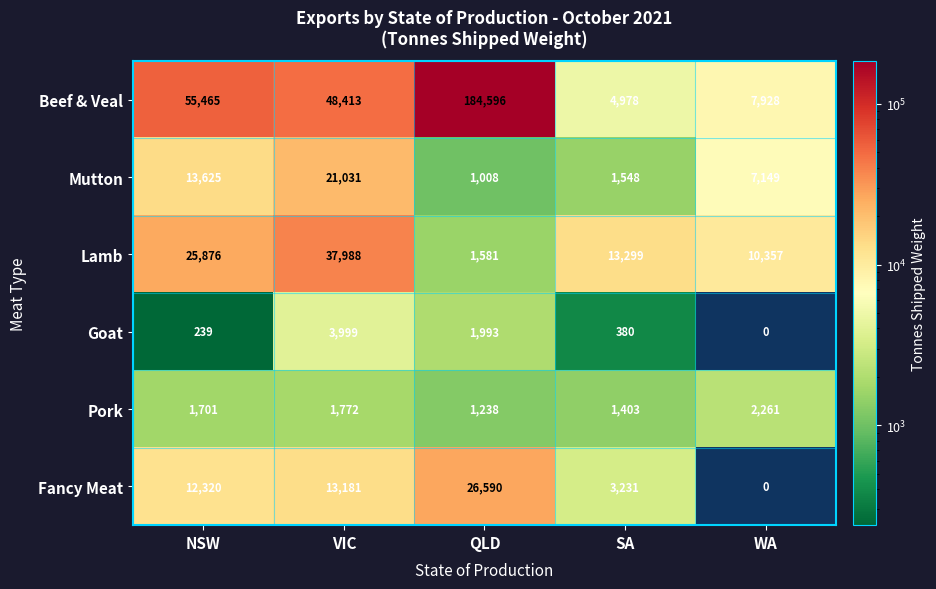

At which category does the chart reach its minimum across all series?

WA